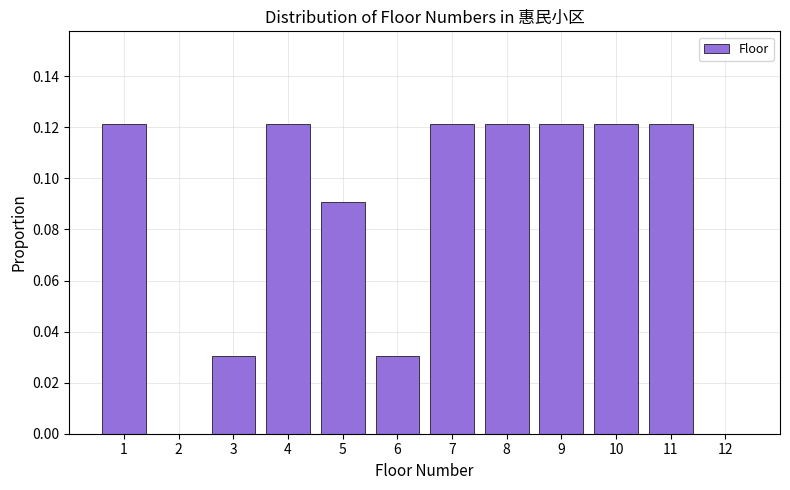

Reading left to right, list every bar in this chart as the range it spans on the x-axis followed by its height. The values are not printed on the chart, so give them approximately, as read against the axis.

0.5 to 1.5: 0.122
1.5 to 2.5: 0
2.5 to 3.5: 0.030
3.5 to 4.5: 0.122
4.5 to 5.5: 0.090
5.5 to 6.5: 0.030
6.5 to 7.5: 0.122
7.5 to 8.5: 0.122
8.5 to 9.5: 0.122
9.5 to 10.5: 0.122
10.5 to 11.5: 0.122
11.5 to 12.5: 0